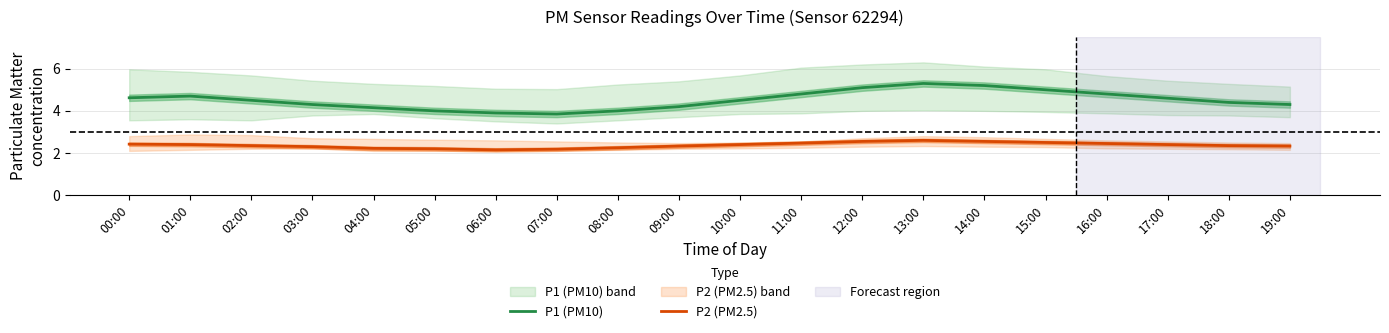

Rank the series by their average value, from highest to lowest.

P1 (PM10), P2 (PM2.5)